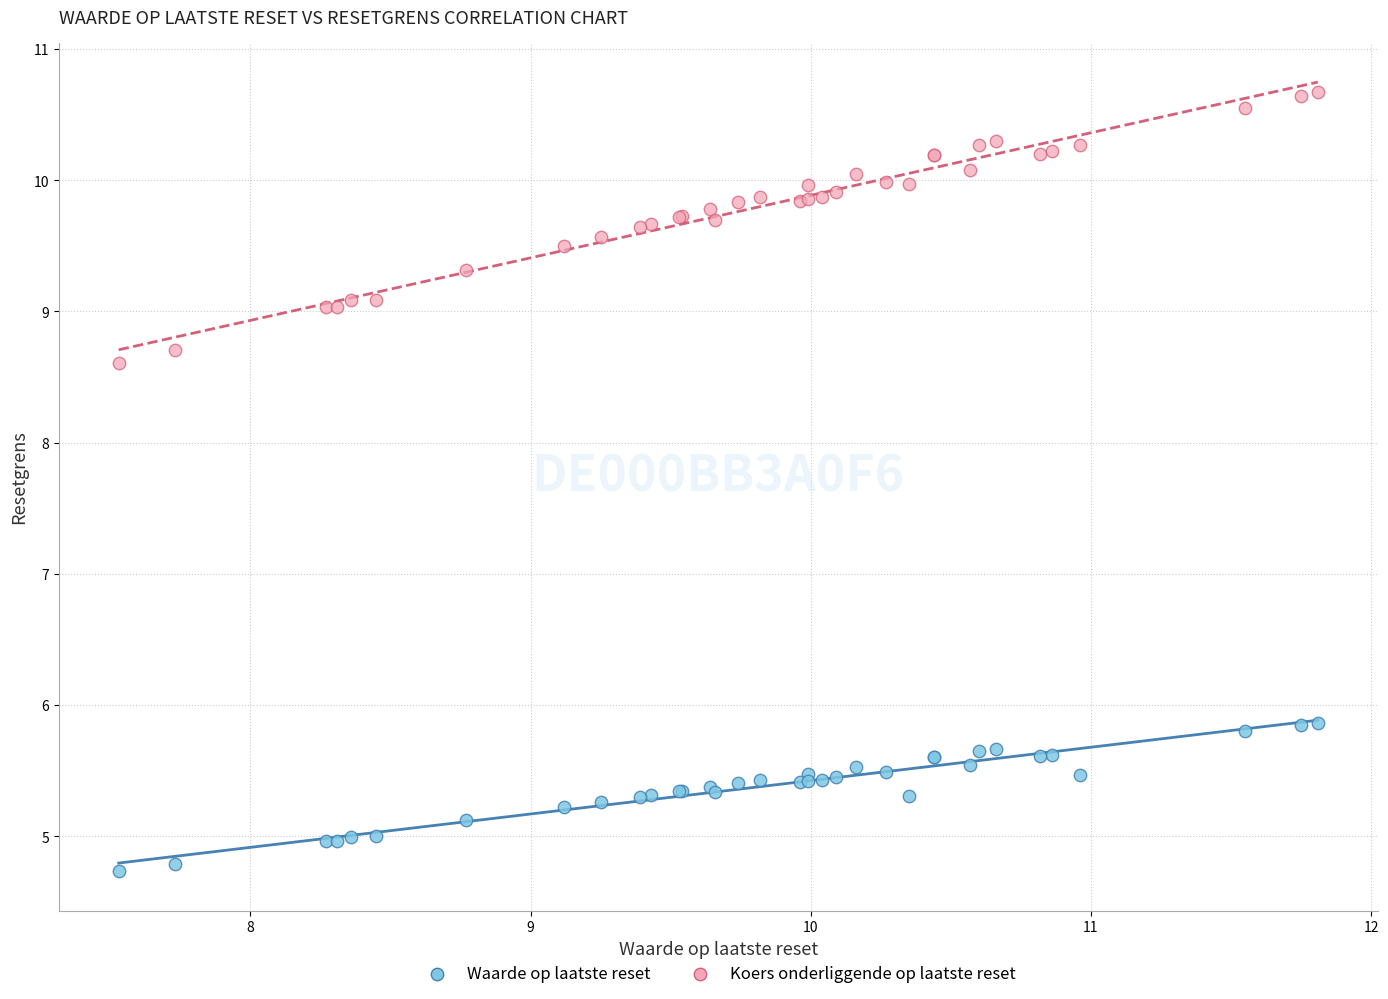

What is the X range (max minus min) for the scatter plot?

4.3